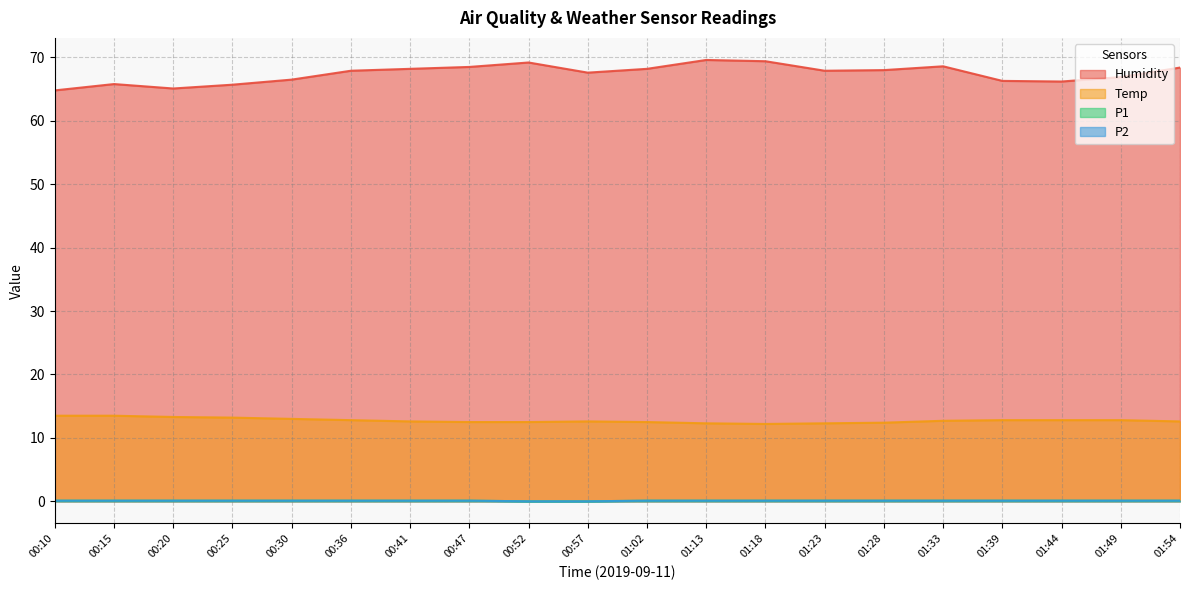

What is the spread (max minus min) of values at 00:25?

65.6